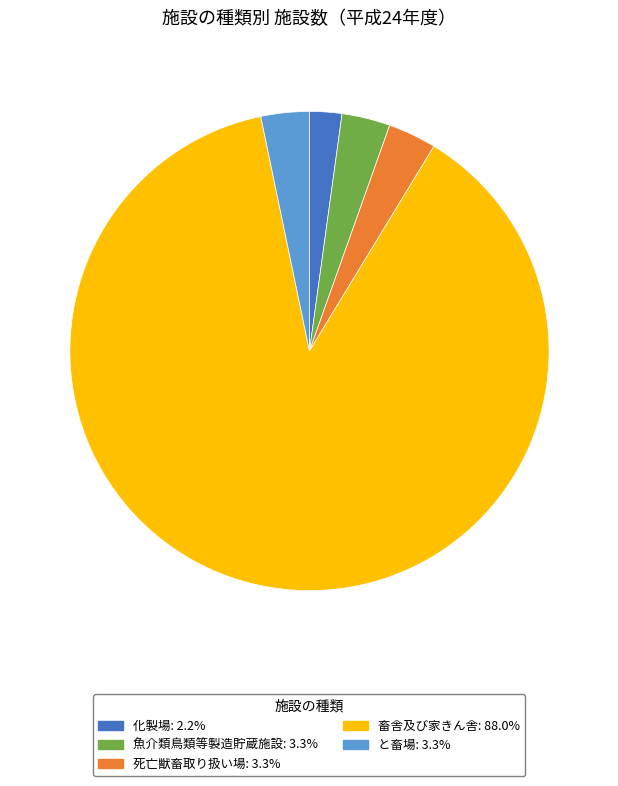

Which slice is the largest?

畜舎及び家きん舎